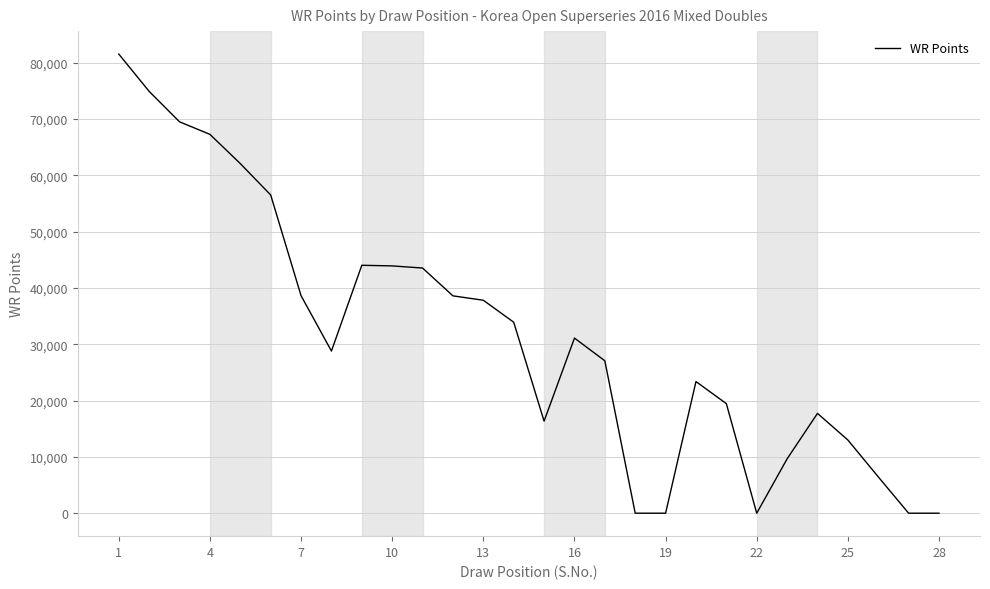

How many lines are shown in the chart?

1